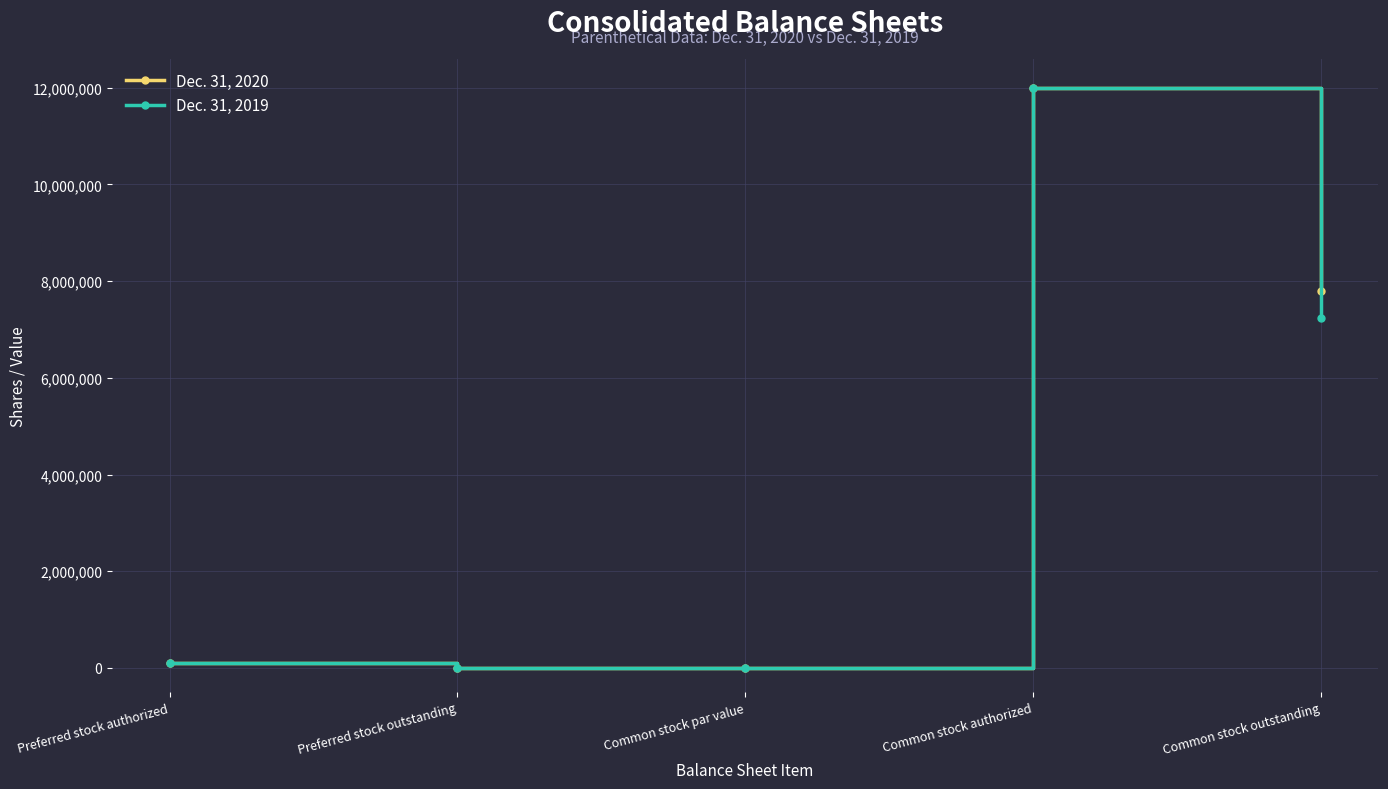

True or false: Dec. 31, 2019 has more than 0 points higher than both neighbors.

True